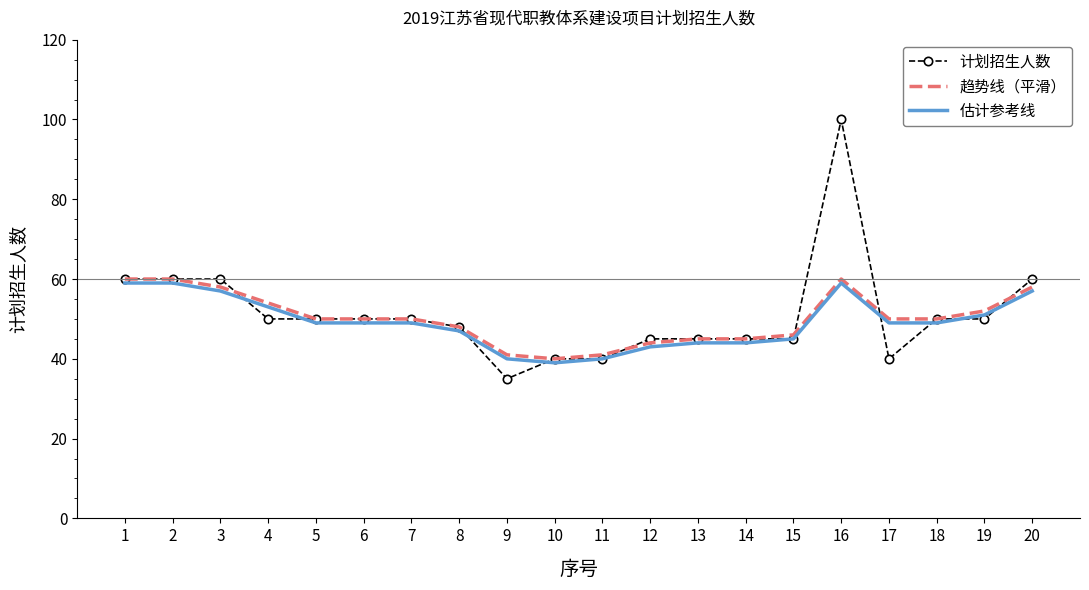

Reading left to right, extract all data points from this chart.

计划招生人数: 60	60	60	50	50	50	50	48	35	40	40	45	45	45	45	100	40	50	50	60
趋势线（平滑）: 60	60	58	54	50	50	50	48	41	40	41	44	45	45	46	60	50	50	52	58
估计参考线: 59	59	57	53	49	49	49	47	40	39	40	43	44	44	45	59	49	49	51	57